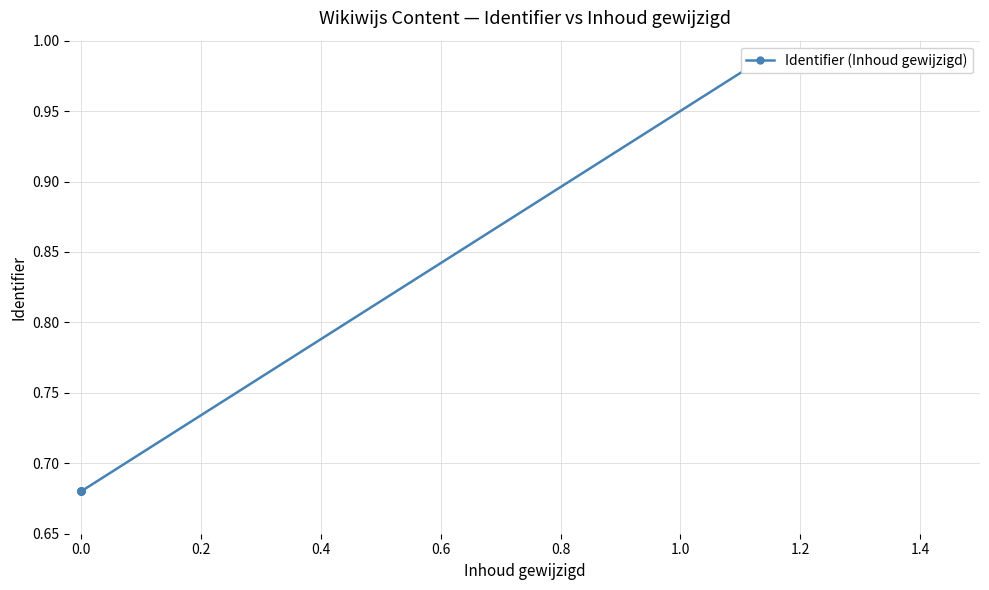

How many distinct data groups are displayed?

1